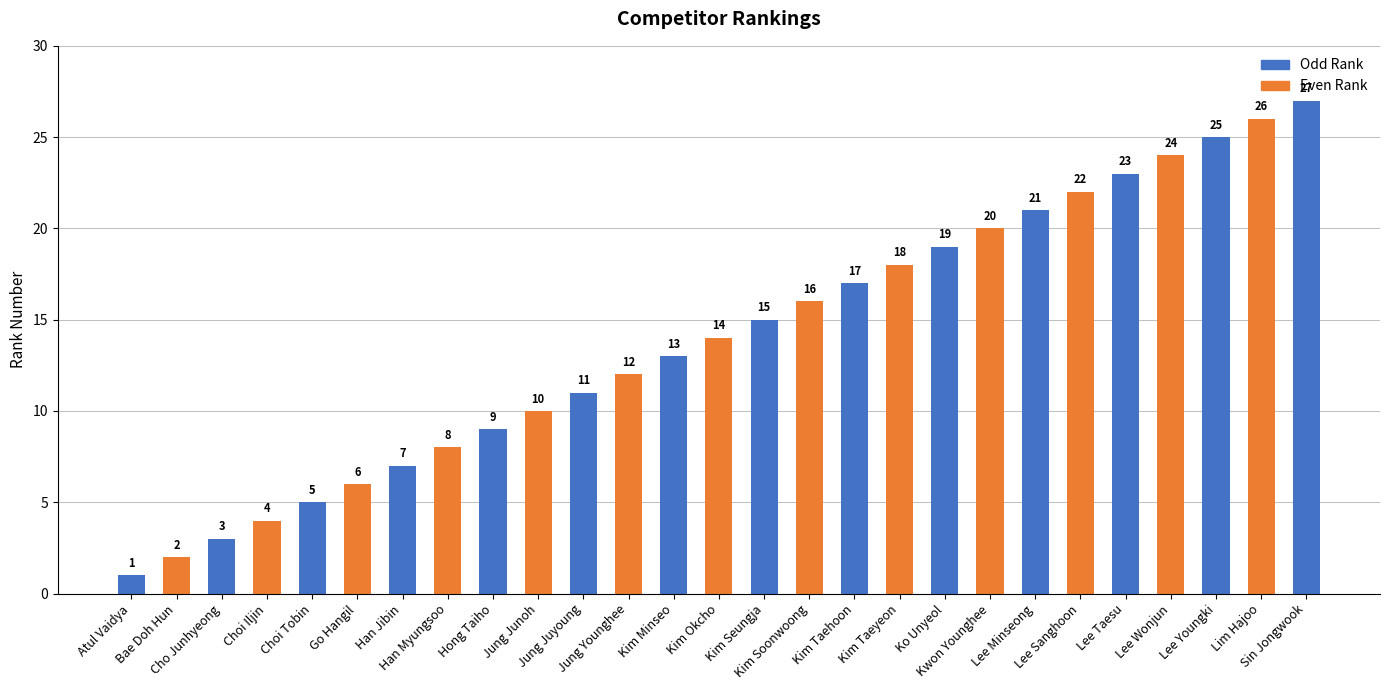

Does the chart contain any negative values?

No